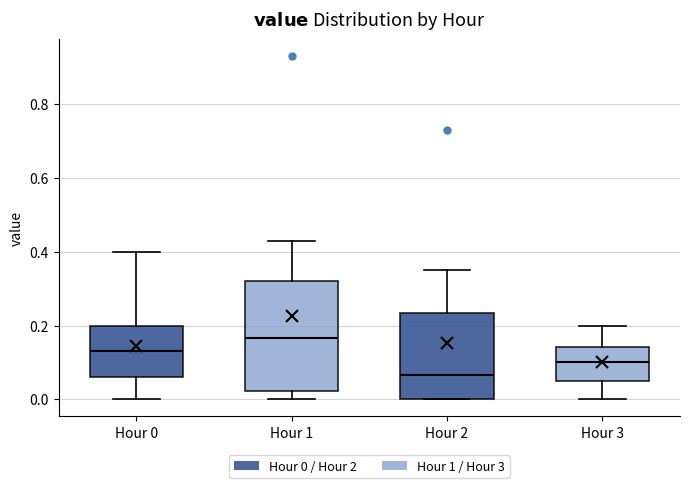

Comparing the boxes themselves (not the whiskers), which one is the tallest?

Hour 1